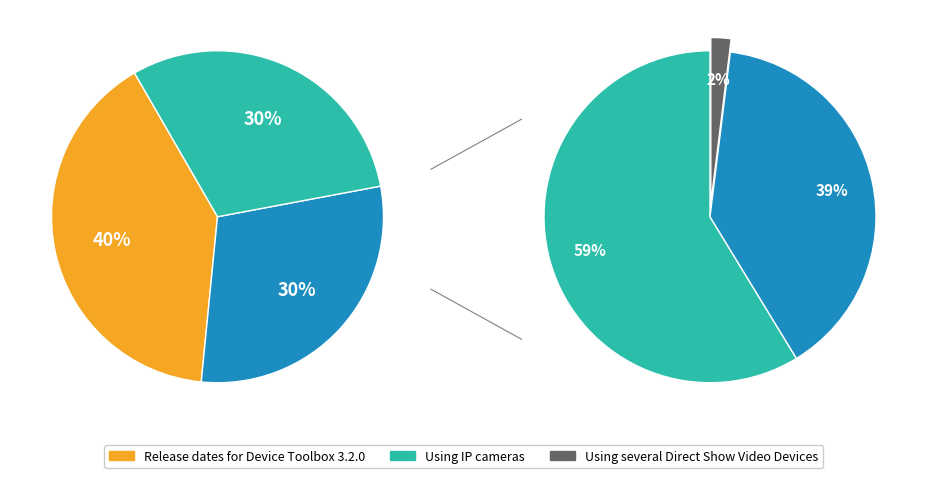

True or false: Release dates for Device Toolbox 3.2.0 accounts for 30% of the total.

False